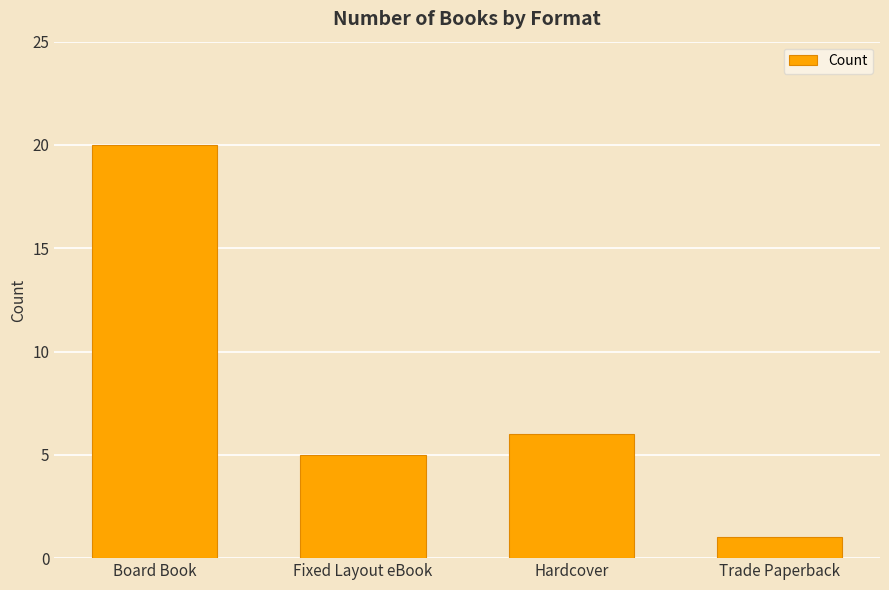

Count the number of categories in the chart.

4